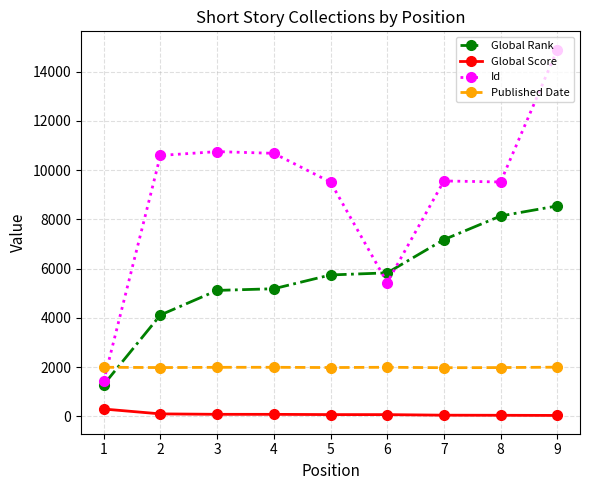

List the series in order of their overall mean, highest first.

Id, Global Rank, Published Date, Global Score